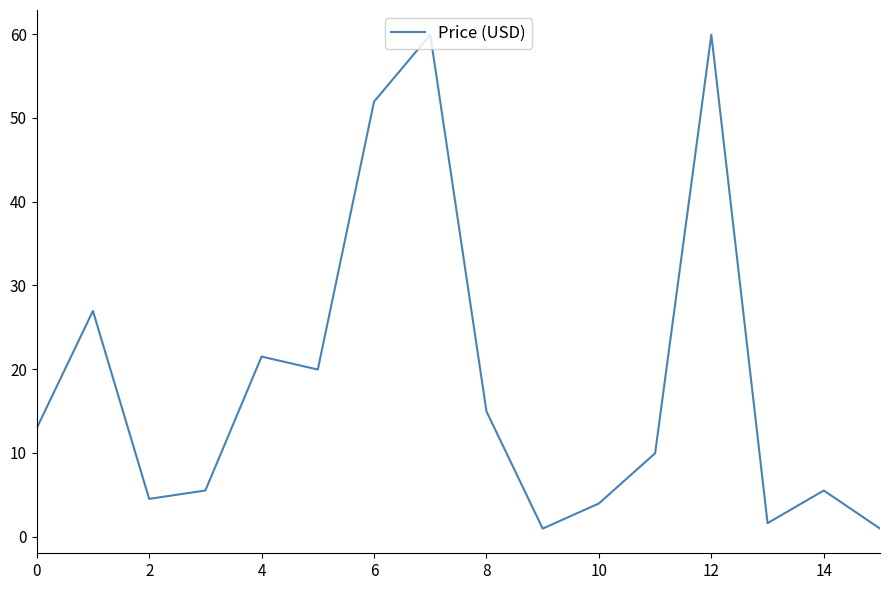

What is the maximum value shown in the chart?

60.0